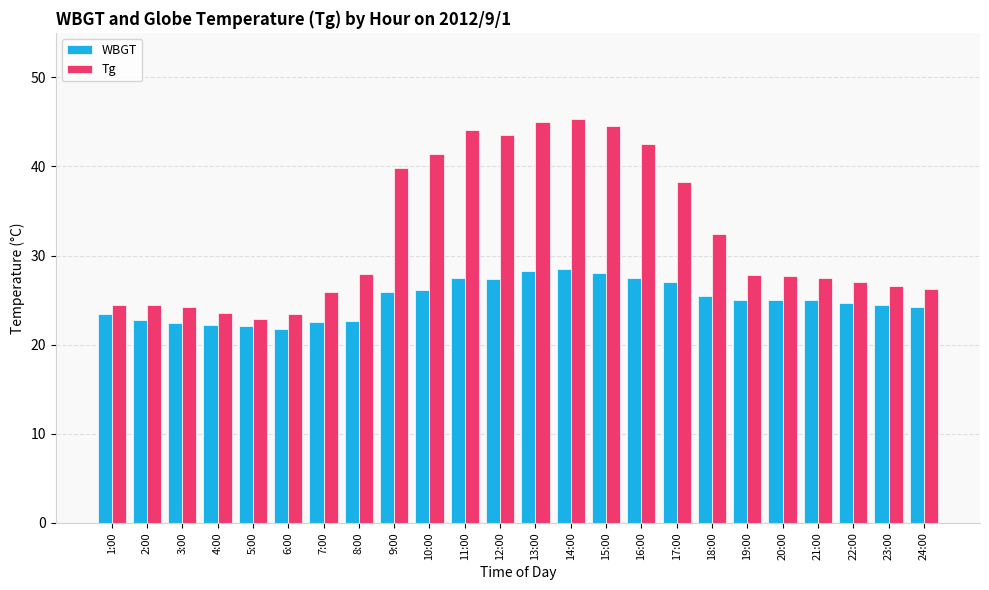

The Tg series shows 25.9 at 7:00. True or false?

True